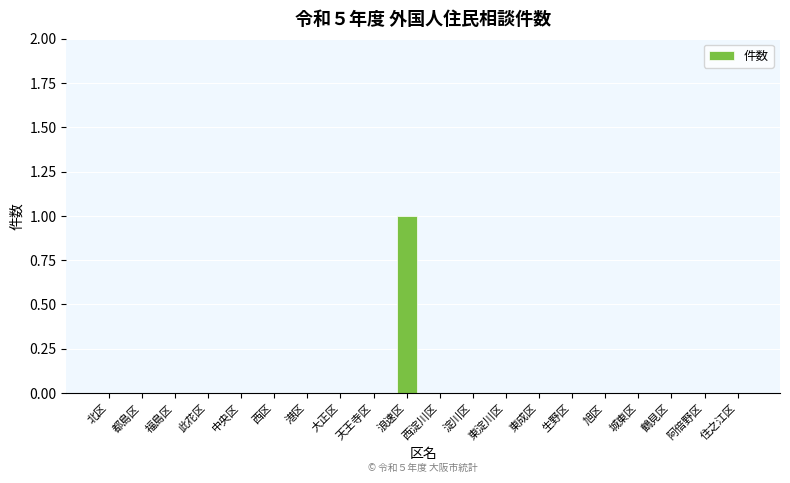

Reading right to left, extract all data points from this chart.

住之江区=0	阿倍野区=0	鶴見区=0	城東区=0	旭区=0	生野区=0	東成区=0	東淀川区=0	淀川区=0	西淀川区=0	浪速区=1	天王寺区=0	大正区=0	港区=0	西区=0	中央区=0	此花区=0	福島区=0	都島区=0	北区=0